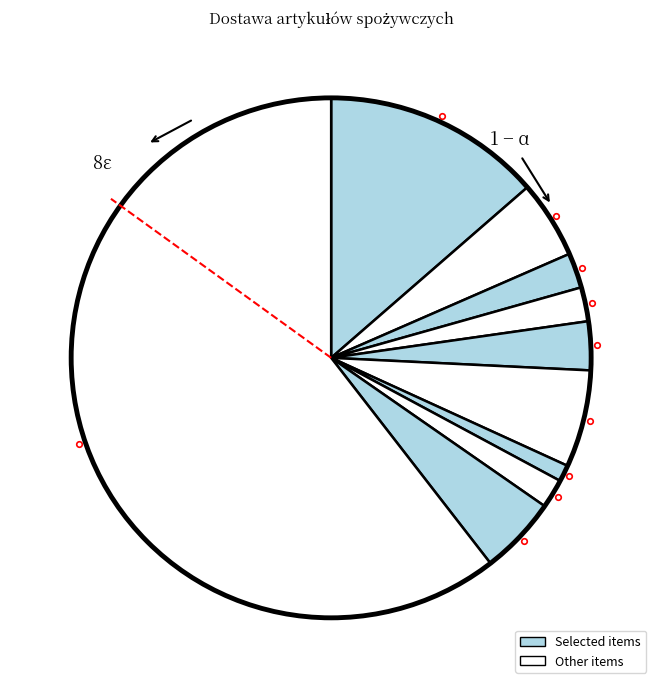

How many segments does this pie chart have?

10